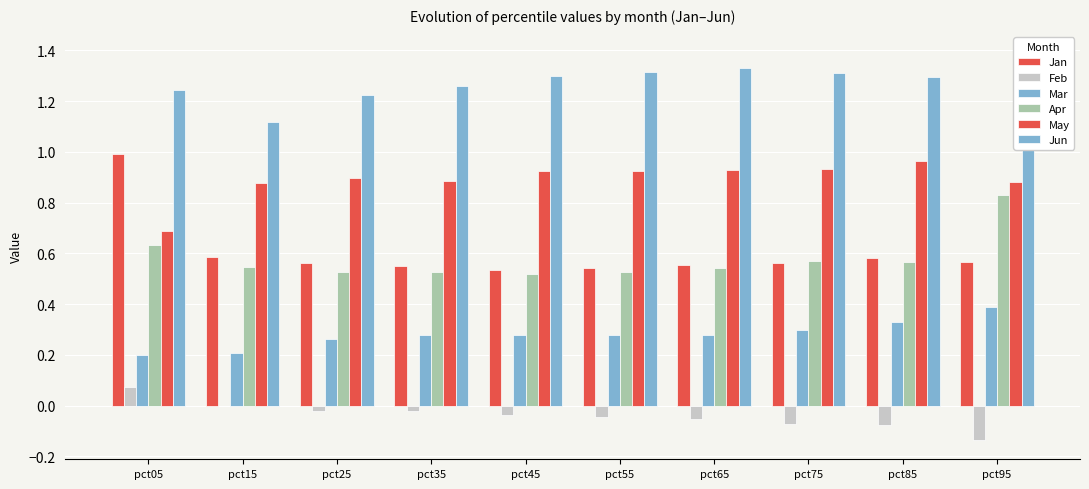

Reading right to left, transcribe all the data shown in this chart.

Jan: pct95=0.6	pct85=0.6	pct75=0.6	pct65=0.6	pct55=0.5	pct45=0.5	pct35=0.5	pct25=0.6	pct15=0.6	pct05=1.0
Feb: pct95=-0.1	pct85=-0.1	pct75=-0.1	pct65=-0.1	pct55=-0.0	pct45=-0.0	pct35=-0.0	pct25=-0.0	pct15=0.0	pct05=0.1
Mar: pct95=0.4	pct85=0.3	pct75=0.3	pct65=0.3	pct55=0.3	pct45=0.3	pct35=0.3	pct25=0.3	pct15=0.2	pct05=0.2
Apr: pct95=0.8	pct85=0.6	pct75=0.6	pct65=0.5	pct55=0.5	pct45=0.5	pct35=0.5	pct25=0.5	pct15=0.5	pct05=0.6
May: pct95=0.9	pct85=1.0	pct75=0.9	pct65=0.9	pct55=0.9	pct45=0.9	pct35=0.9	pct25=0.9	pct15=0.9	pct05=0.7
Jun: pct95=1.4	pct85=1.3	pct75=1.3	pct65=1.3	pct55=1.3	pct45=1.3	pct35=1.3	pct25=1.2	pct15=1.1	pct05=1.2